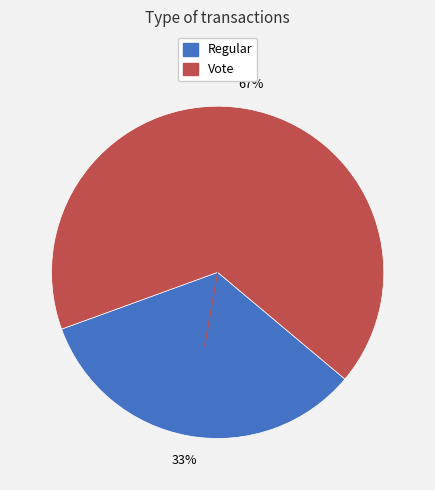

What is the majority slice?

Vote